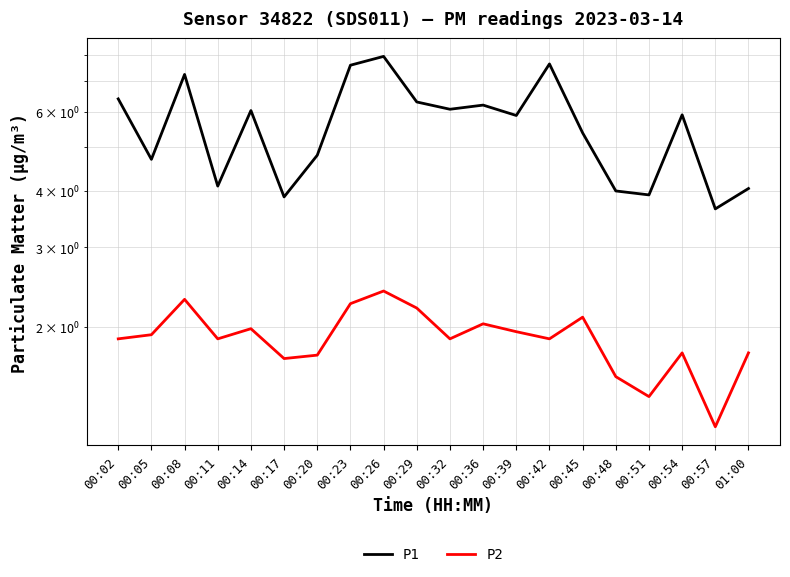

At which category does the chart reach its peak across all series?

00:26